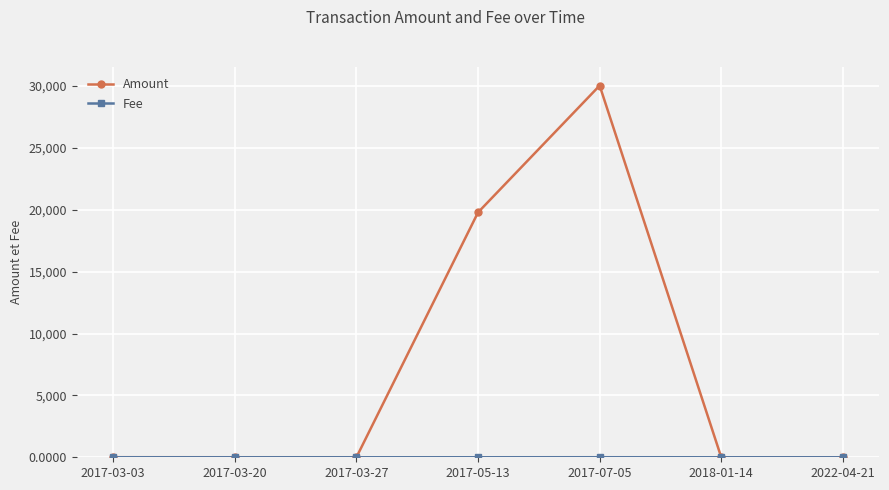

At which label is Amount closest to 15020?

2017-05-13